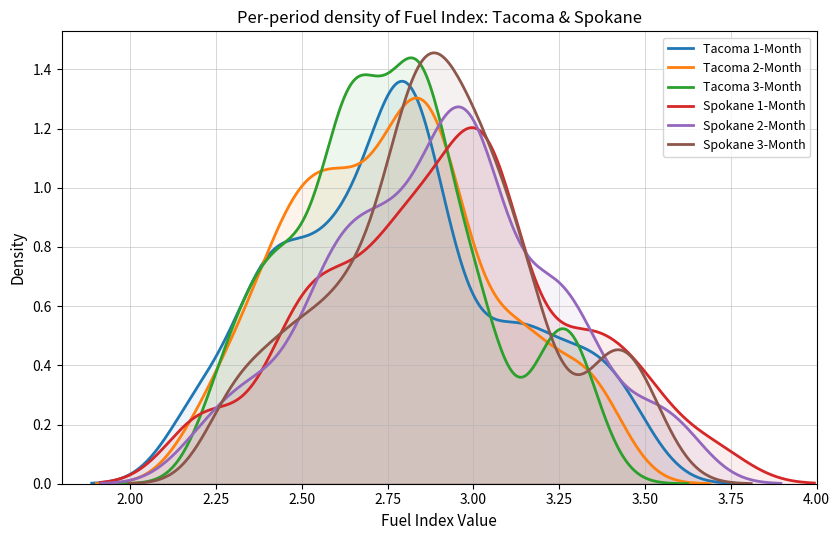

What is the value of the Tacoma 1-Month point at the 4th from the left?

2.6